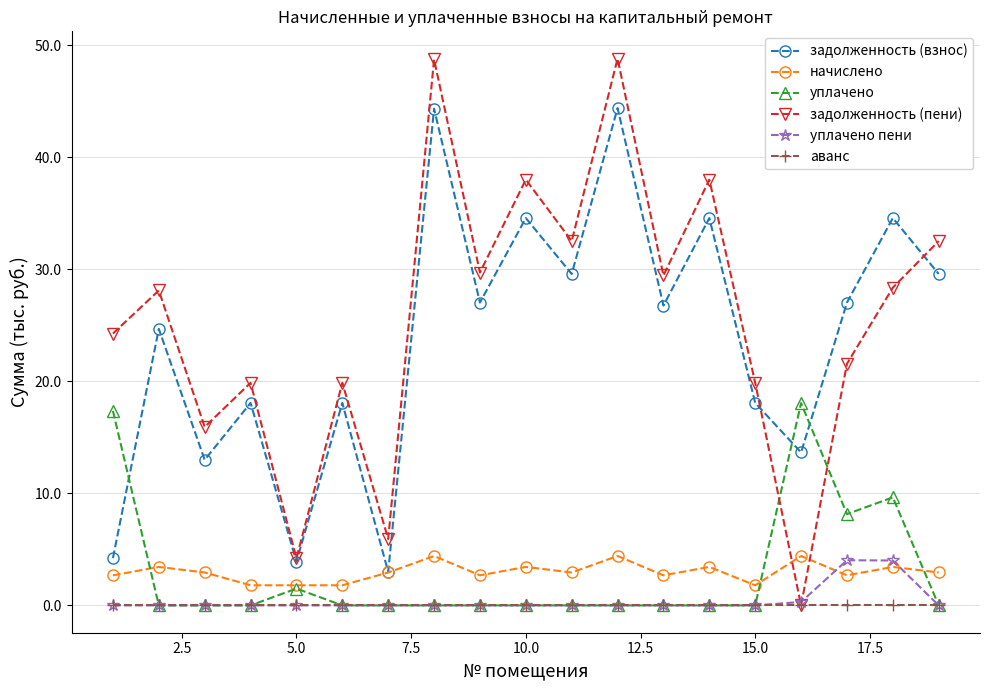

What is the value of the задолженность (пени) point at the 14th from the left?

38.0